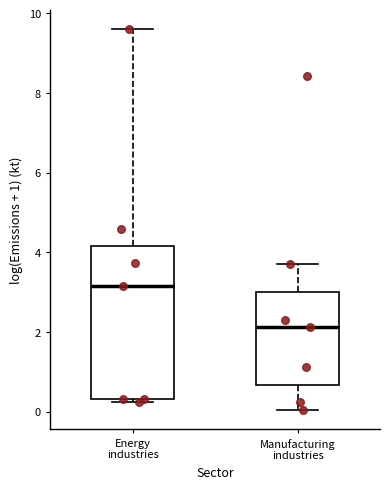

Which box's median line is the highest?

Energy industries